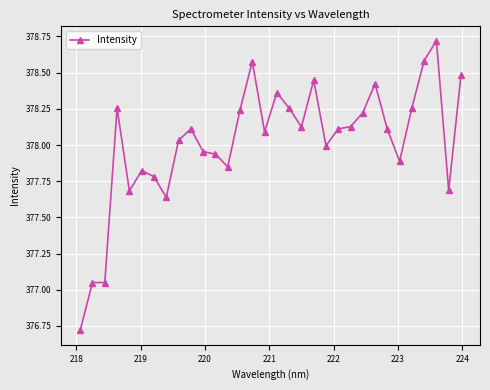

True or false: the data has more than 0 interior local peaks.

True